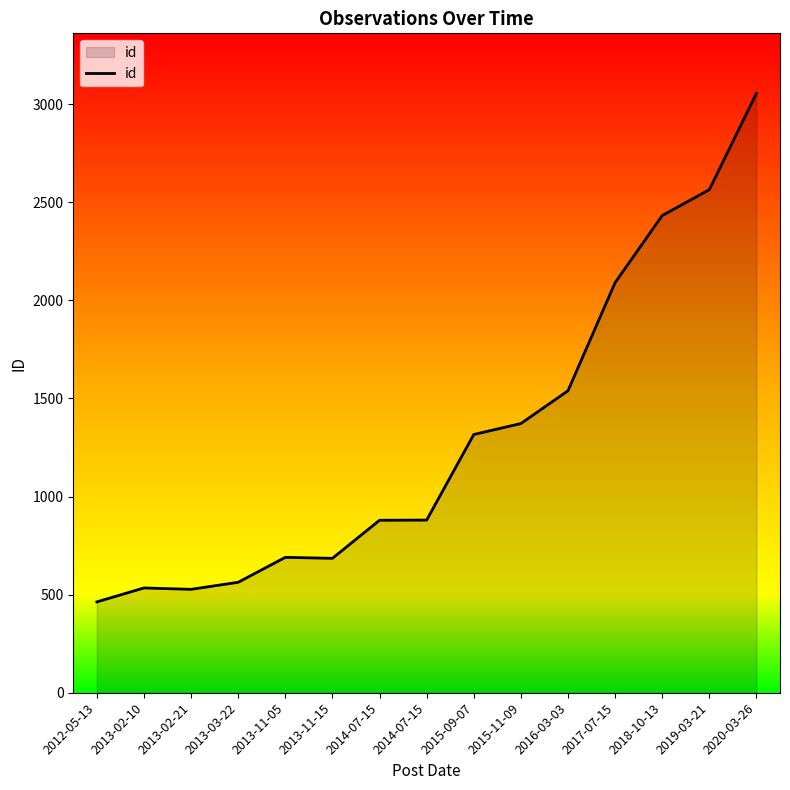

How many lines are shown in the chart?

1